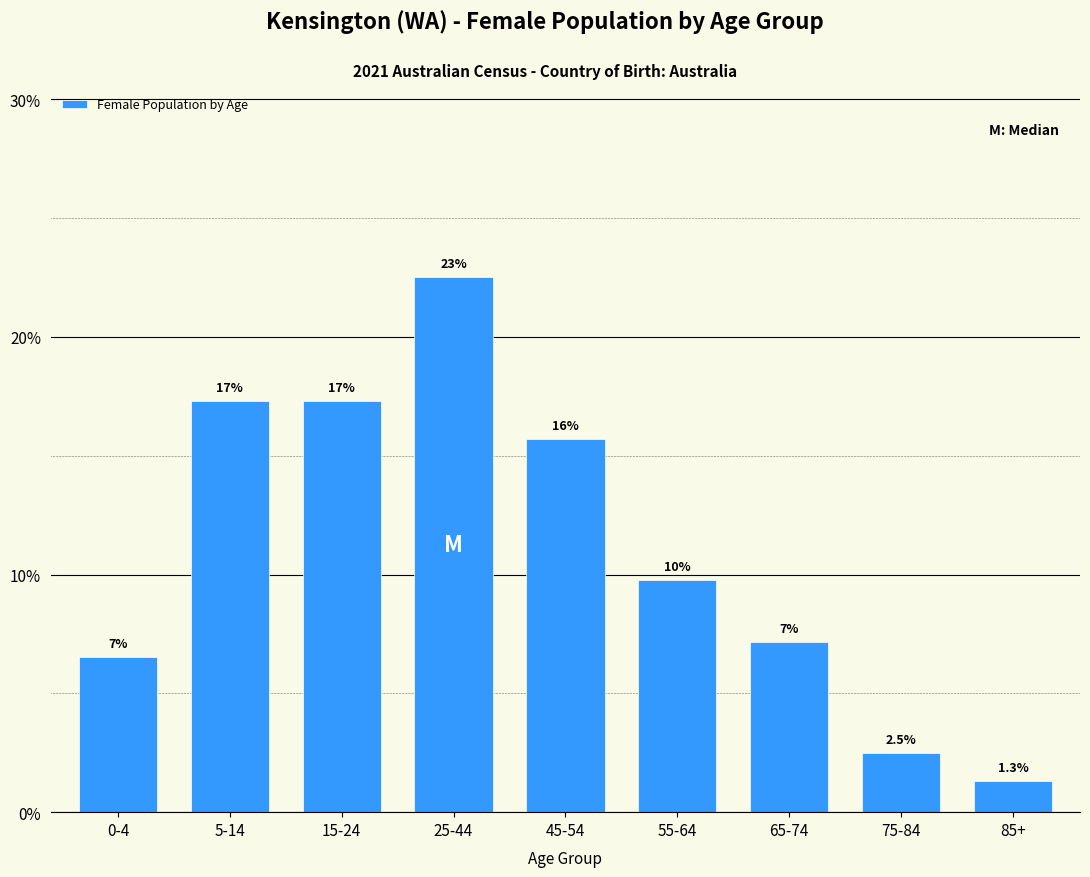

How many bars are there in total?

9